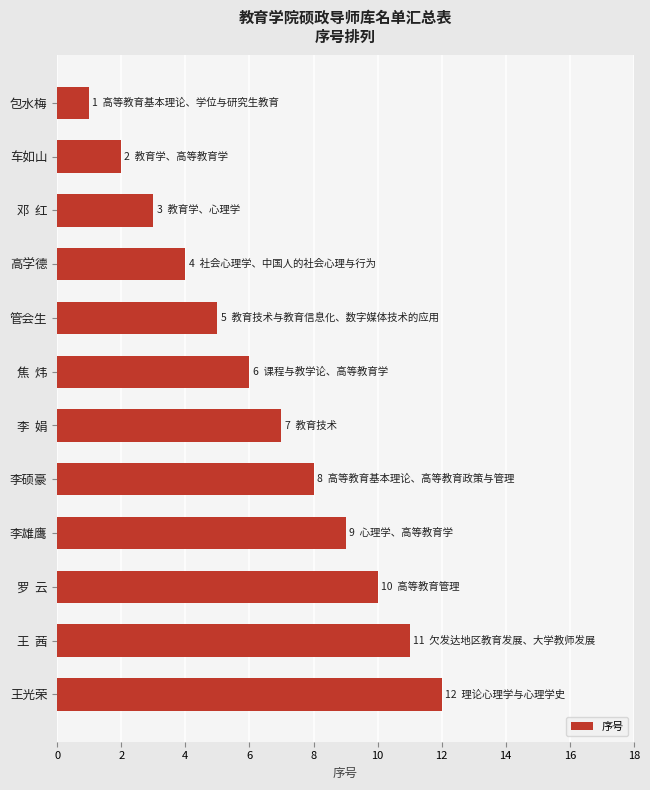

What is the difference between the second highest and second lowest values?

9